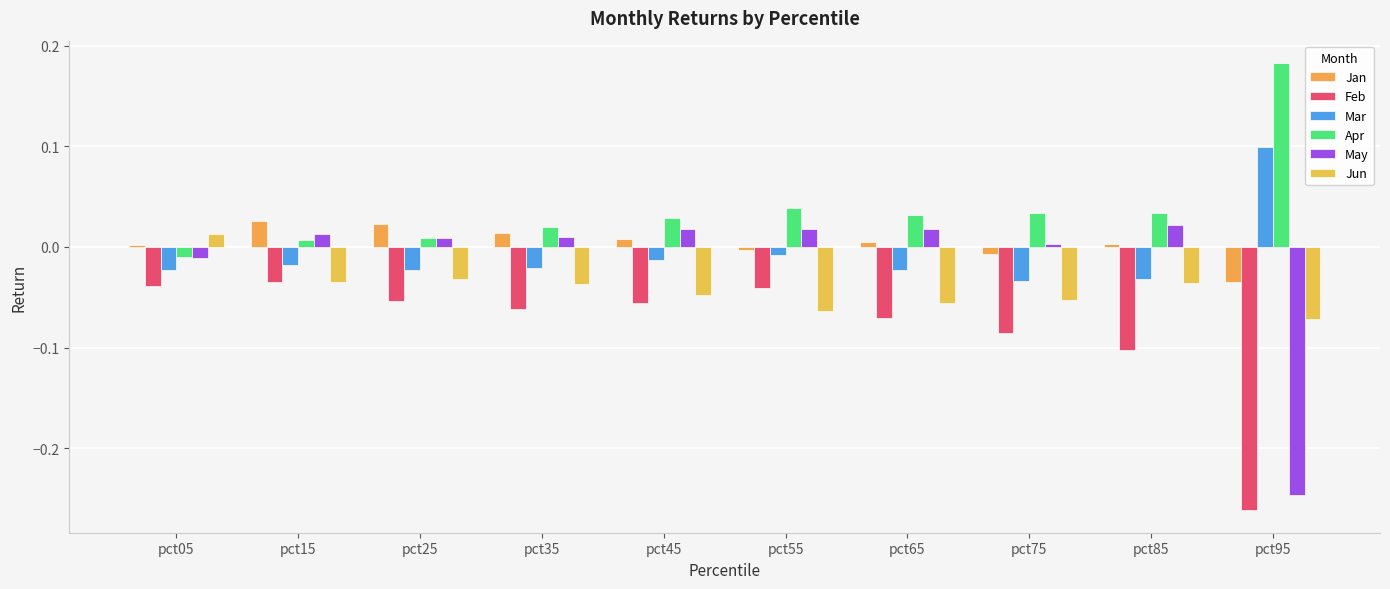

Rank the series at pct55 from lowest to highest value.

Jun, Feb, Mar, Jan, May, Apr